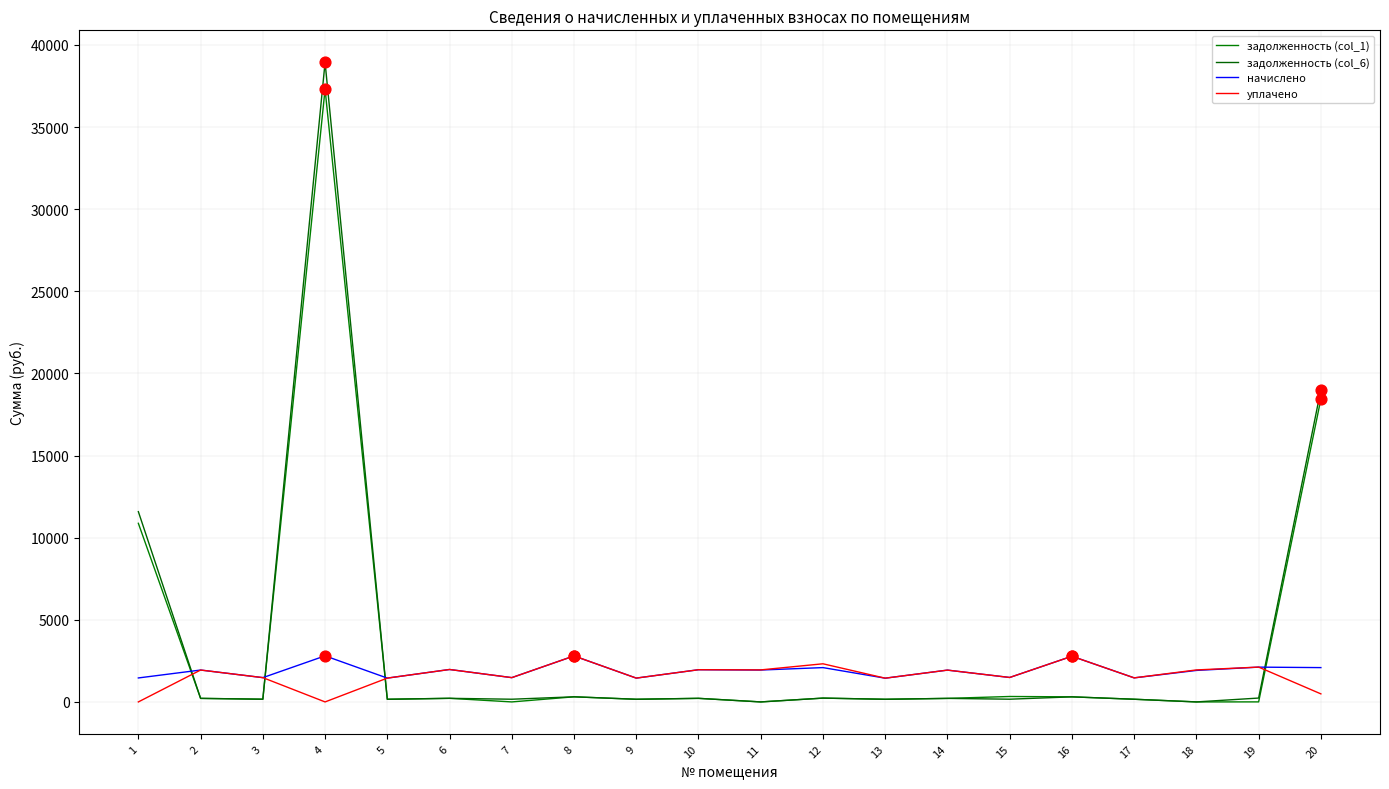

What are all the series names shown in the legend?

задолженность (col_1), задолженность (col_6), начислено, уплачено